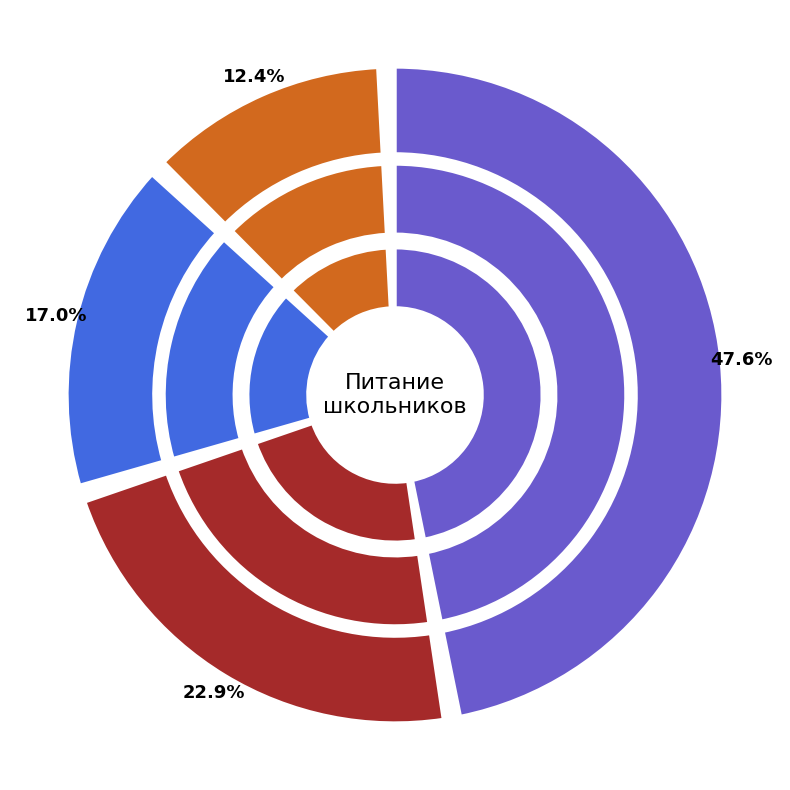

To the nearest percent, what percentage of the pie is сладкое?

3%